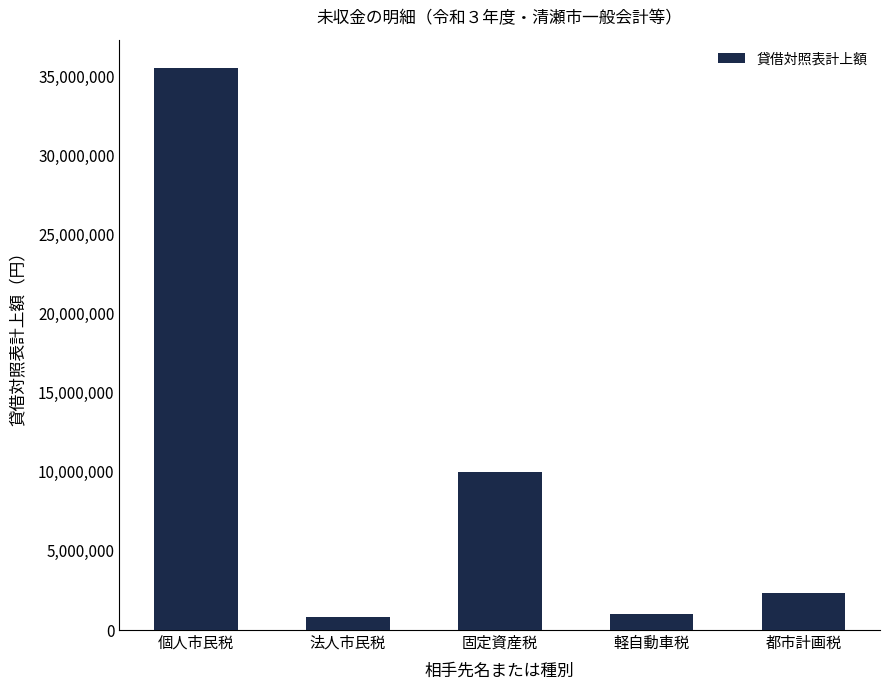

The chart shows a value of 9998748 at 固定資産税. True or false?

True